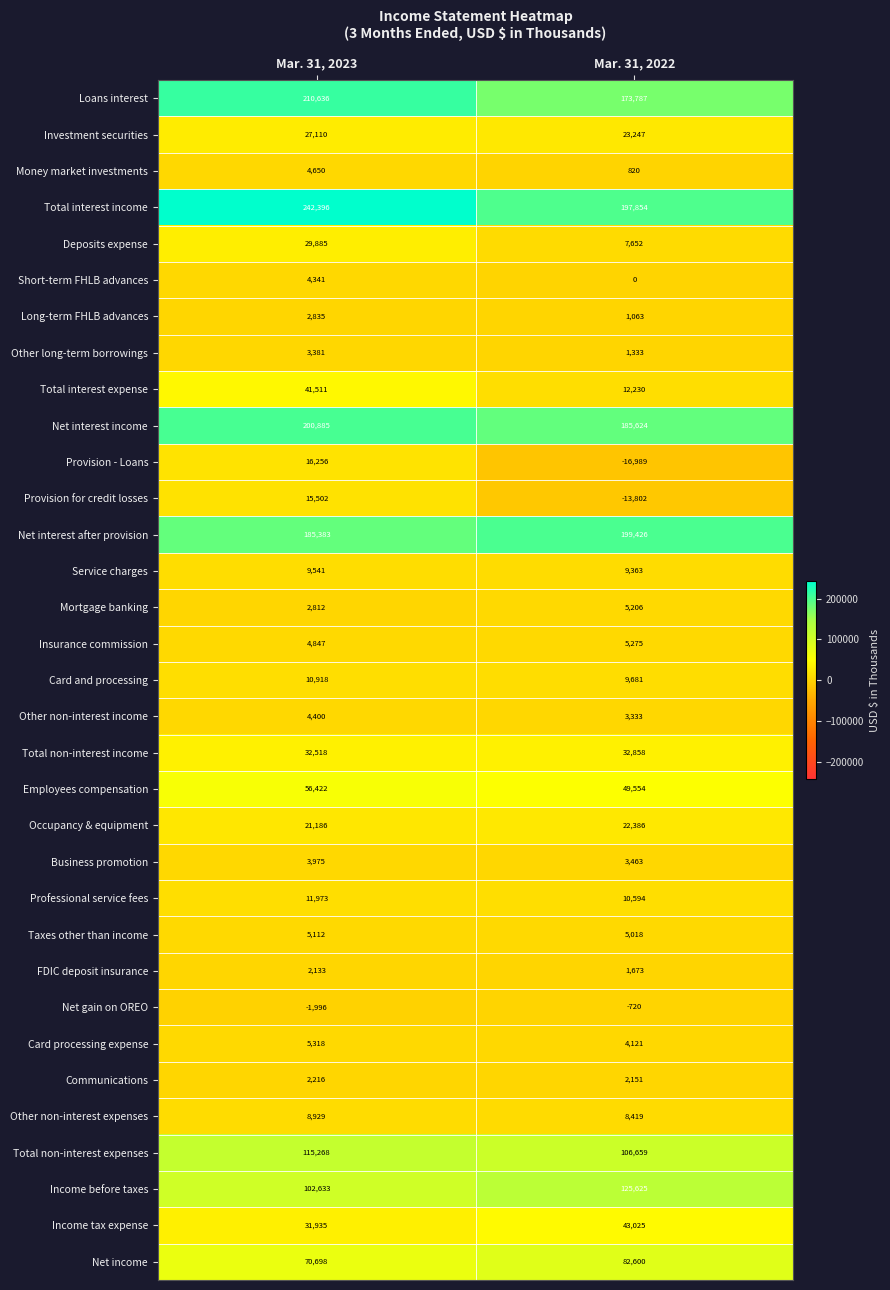

Which series has the largest total across all categories?

Total interest income